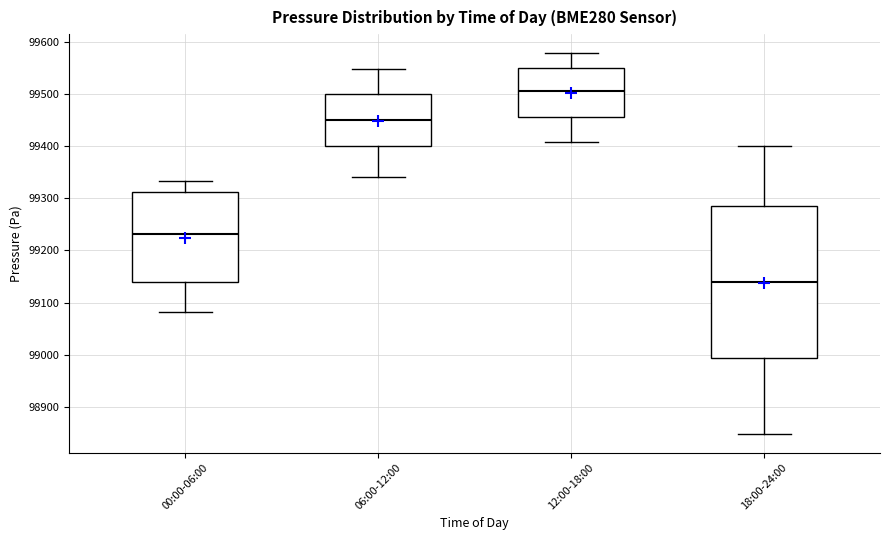

Which box's median line is the highest?

12:00-18:00